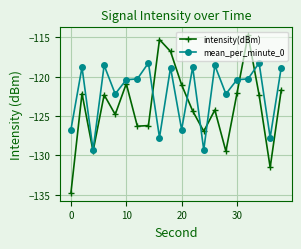

What is the lowest value of the mean_per_minute_0 series?

-129.3